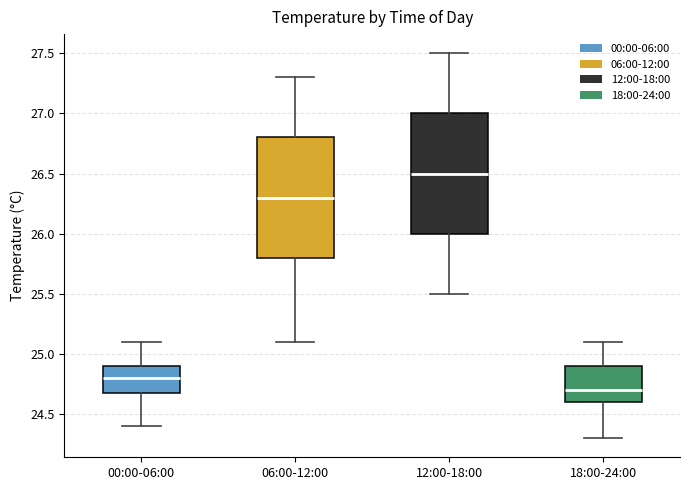

Reading left to right, read every box against the y-axis: the position of its median line, the range the box covers, and the ends of its whiskers. The values are not printed on the chart, so give them approximately, as read against the axis.

00:00-06:00: median 24.8, box 24.7 to 24.9, whiskers 24.4 to 25.1
06:00-12:00: median 26.3, box 25.8 to 26.8, whiskers 25.1 to 27.3
12:00-18:00: median 26.5, box 26.0 to 27.0, whiskers 25.5 to 27.5
18:00-24:00: median 24.7, box 24.6 to 24.9, whiskers 24.3 to 25.1